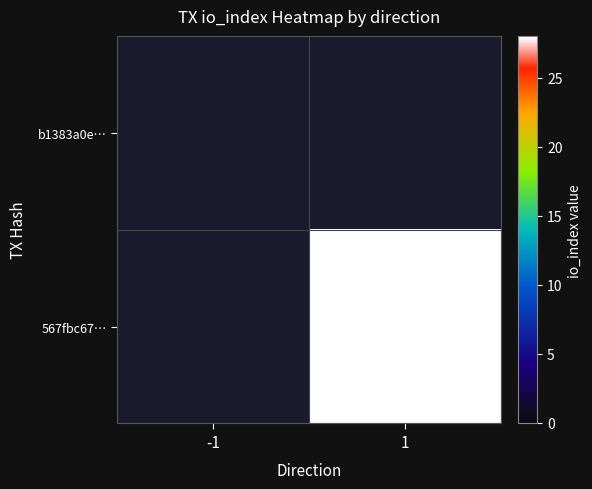

Is it true that 567fbc67… equals 6 at 1?

False